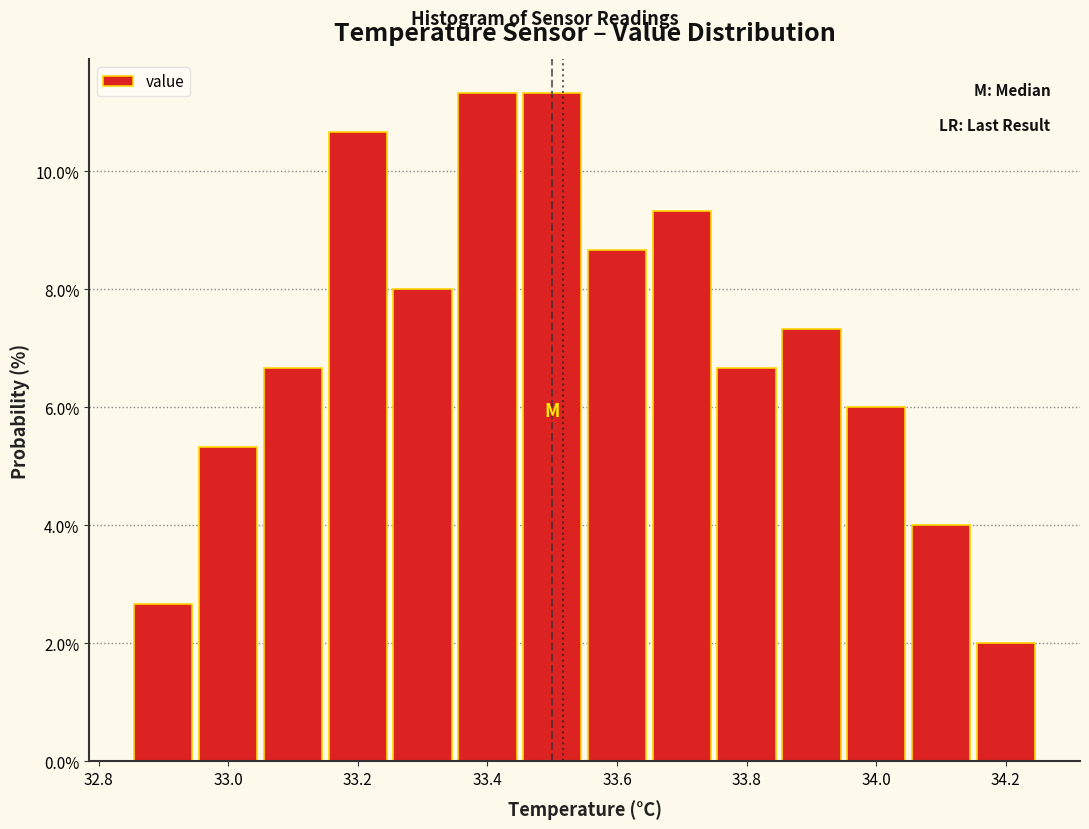

What is the height of the bar covering 33.55 to 33.65 on the x-axis? Neither the bar edges nor the heights are printed on the chart, so give them approximately, as read against the axes.

8.6